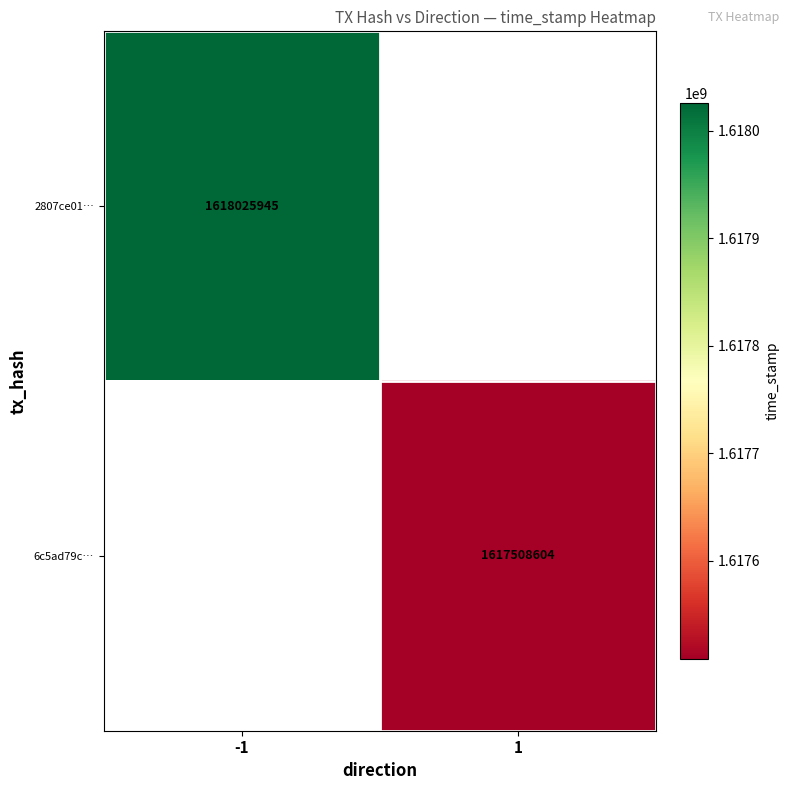

Is the value of 6c5ad79c… at 1 greater than the value of 2807ce01… at -1?

No